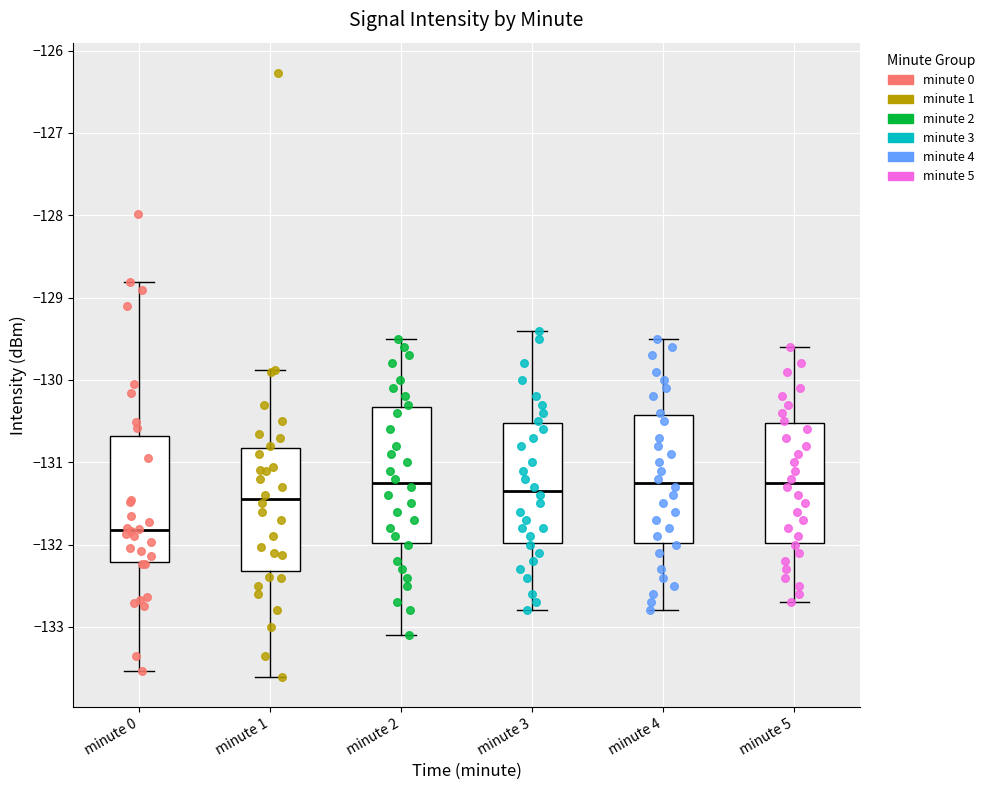

Reading left to right, read every box against the y-axis: the position of its median line, the range the box covers, and the ends of its whiskers. The values are not printed on the chart, so give them approximately, as read against the axis.

minute 0: median -131.8, box -132.2 to -130.7, whiskers -133.5 to -128.8
minute 1: median -131.4, box -132.3 to -130.8, whiskers -133.6 to -129.9
minute 2: median -131.2, box -132.0 to -130.3, whiskers -133.1 to -129.5
minute 3: median -131.3, box -132.0 to -130.5, whiskers -132.8 to -129.4
minute 4: median -131.2, box -132.0 to -130.4, whiskers -132.8 to -129.5
minute 5: median -131.2, box -132.0 to -130.5, whiskers -132.7 to -129.6